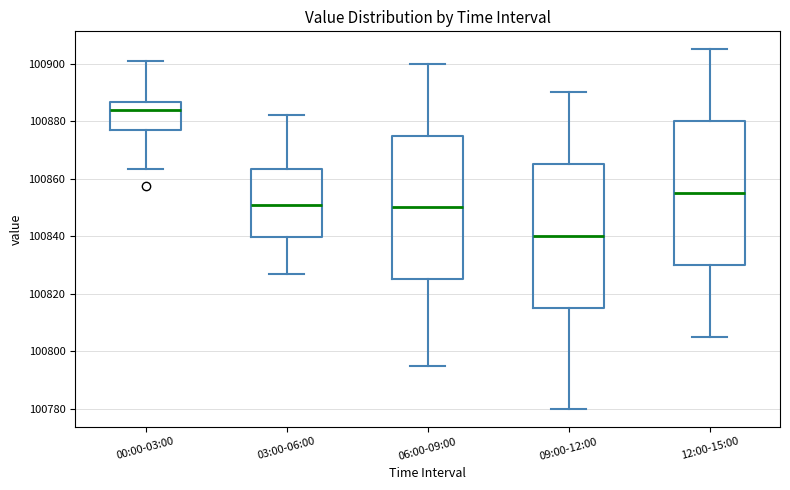

Which box has the lowest median line?

09:00-12:00